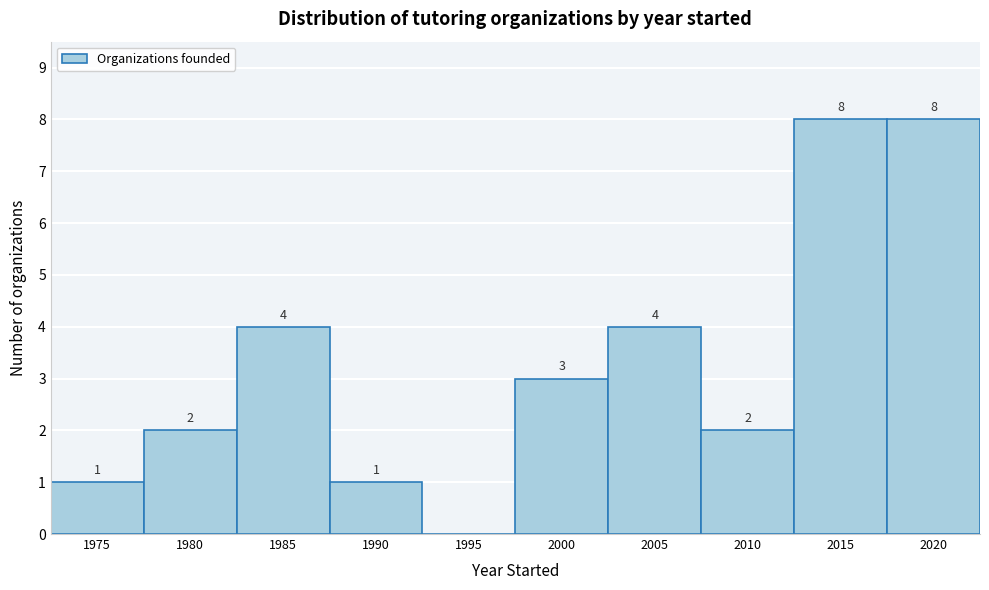

Reading right to left, transcribe all the data shown in this chart.

2020=8	2015=8	2010=2	2005=4	2000=3	1995=0	1990=1	1985=4	1980=2	1975=1